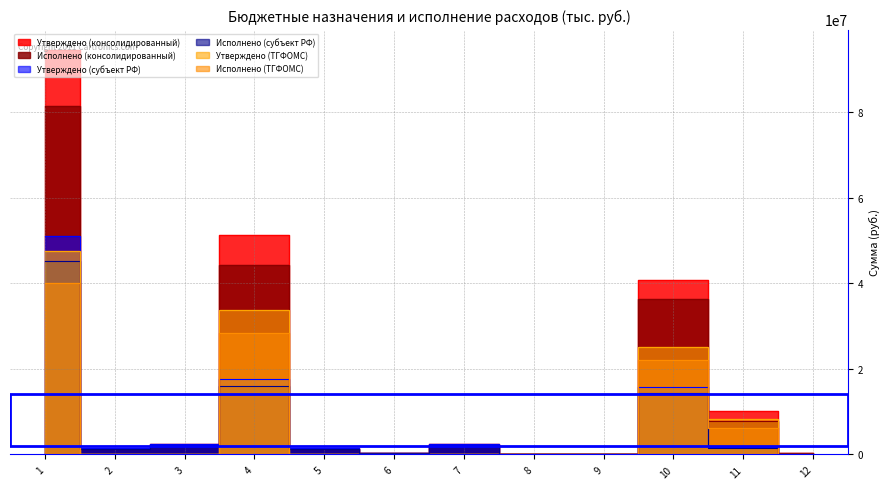

What is the maximum value for Утверждено (ТГФОМС)?

47551202.5